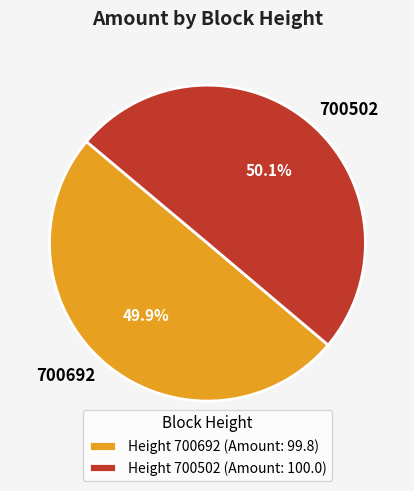

What is the ratio of the value at Height 700692 (Amount: 99.8) to the value at Height 700502 (Amount: 100.0)?

1.0